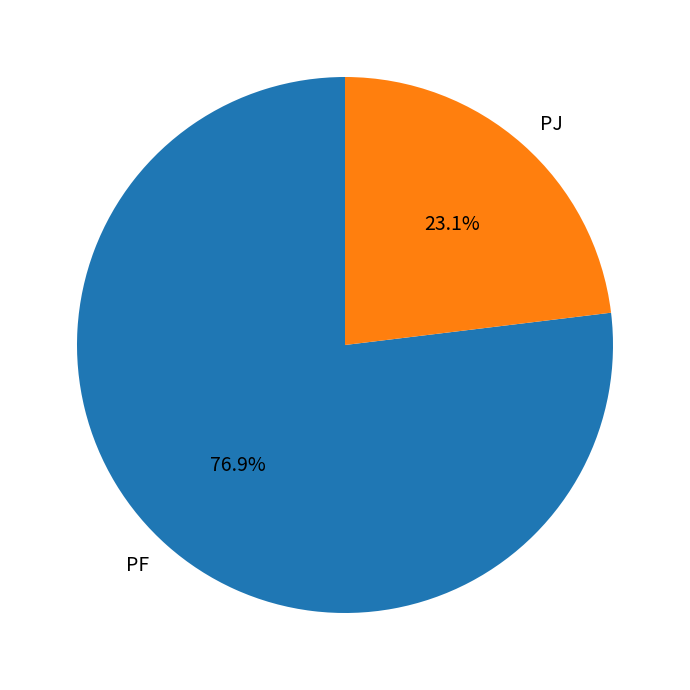

What is the largest slice in the pie chart?

PF